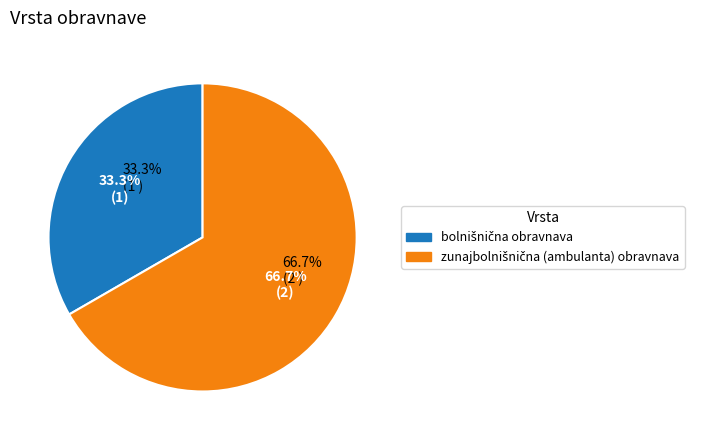

Is bolnišnična obravnava the majority of the pie?

No